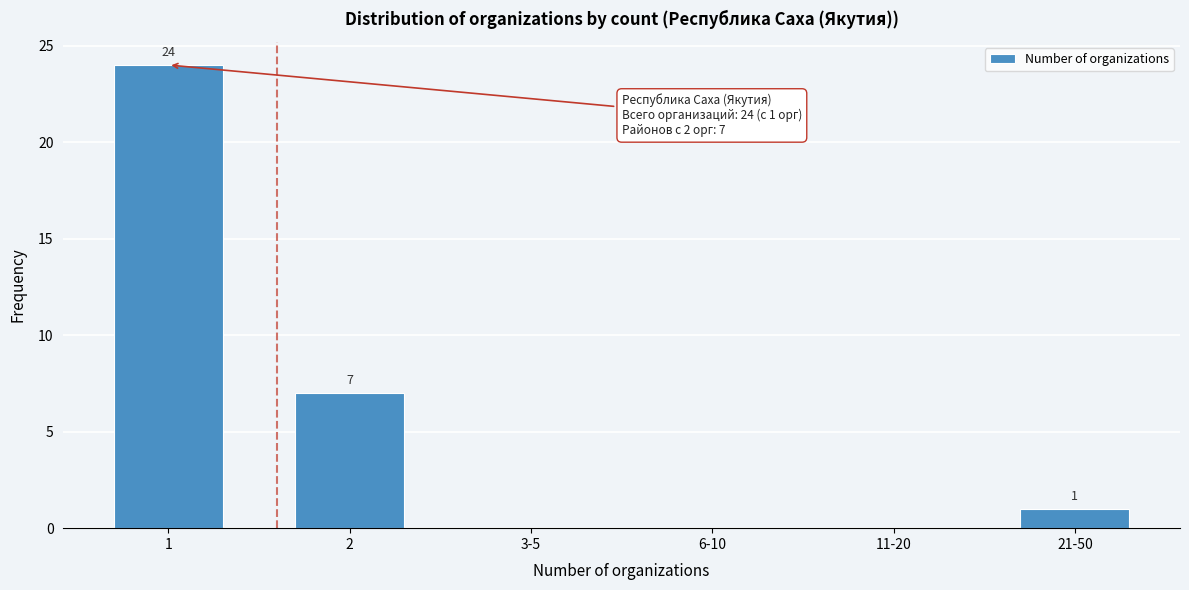

Reading left to right, extract all data points from this chart.

1=24	2=7	3-5=0	6-10=0	11-20=0	21-50=1